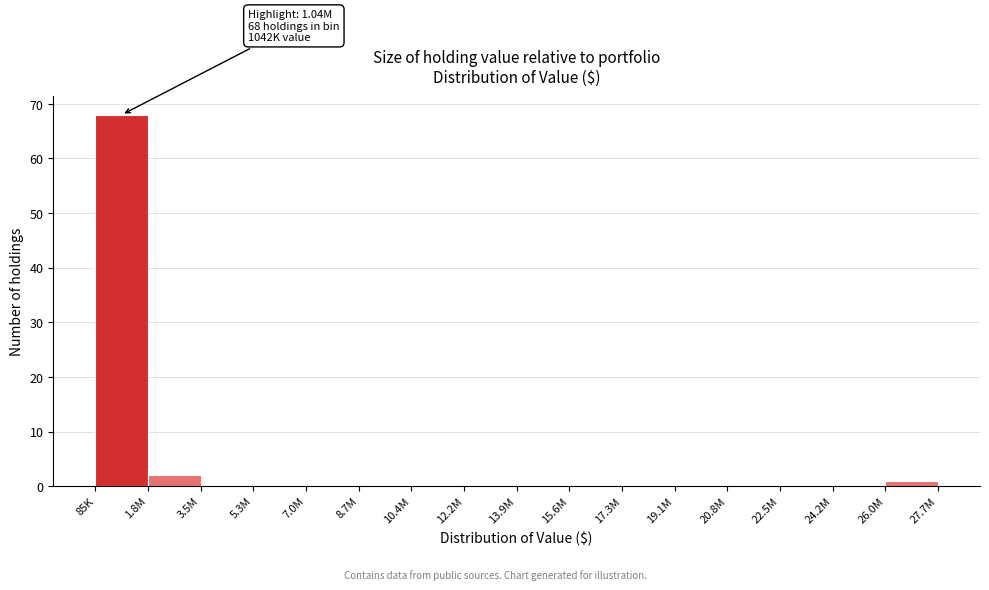

Reading left to right, list all the values displayed in this chart.

85K=68	1.8M=2	3.5M=0	5.3M=0	7.0M=0	8.7M=0	10.4M=0	12.2M=0	13.9M=0	15.6M=0	17.3M=0	19.1M=0	20.8M=0	22.5M=0	24.2M=0	26.0M=1